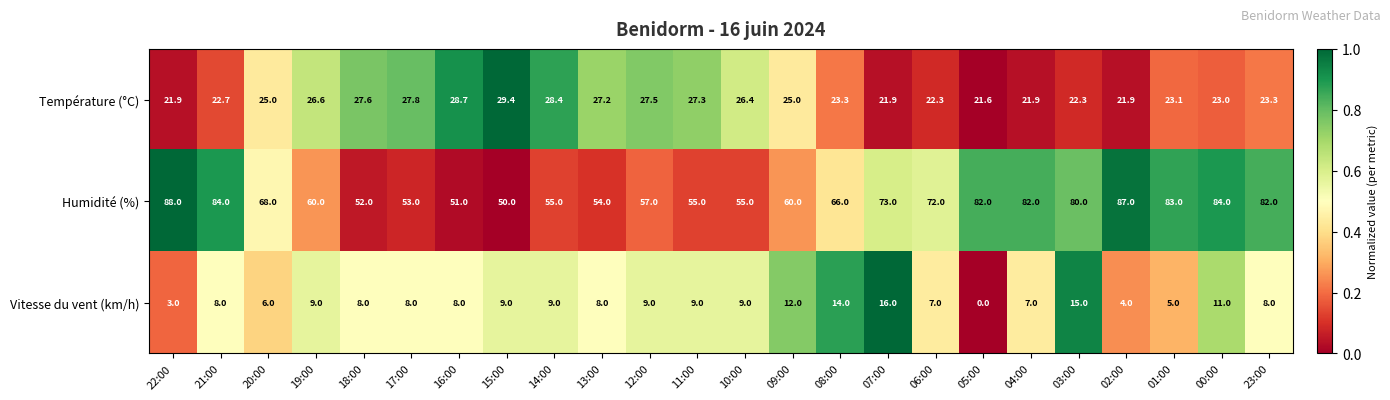

Rank the series by their average value, from highest to lowest.

Humidité (%), Température (°C), Vitesse du vent (km/h)